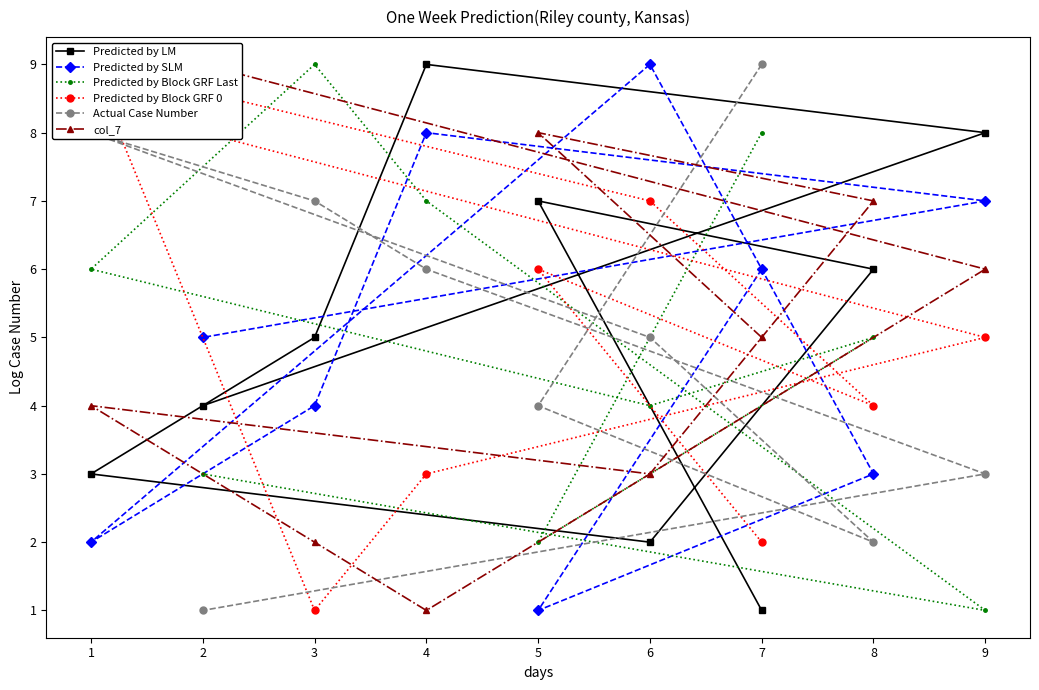

What are all the series names shown in the legend?

Predicted by LM, Predicted by SLM, Predicted by Block GRF Last, Predicted by Block GRF 0, Actual Case Number, col_7